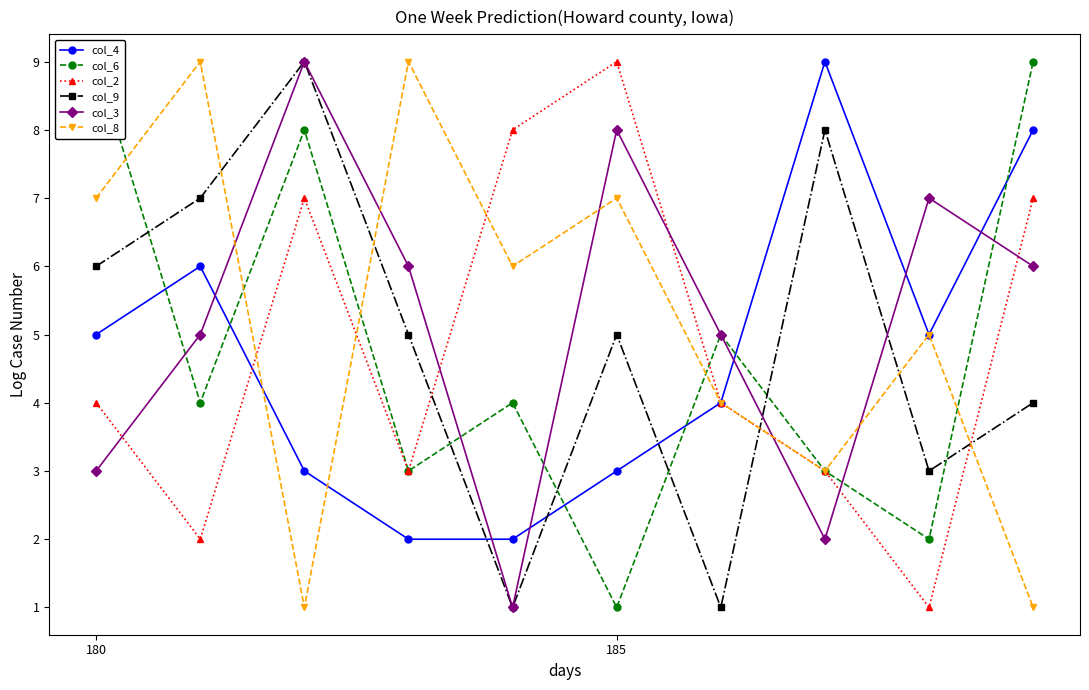

True or false: col_8 has a value of 7 at 180.

True